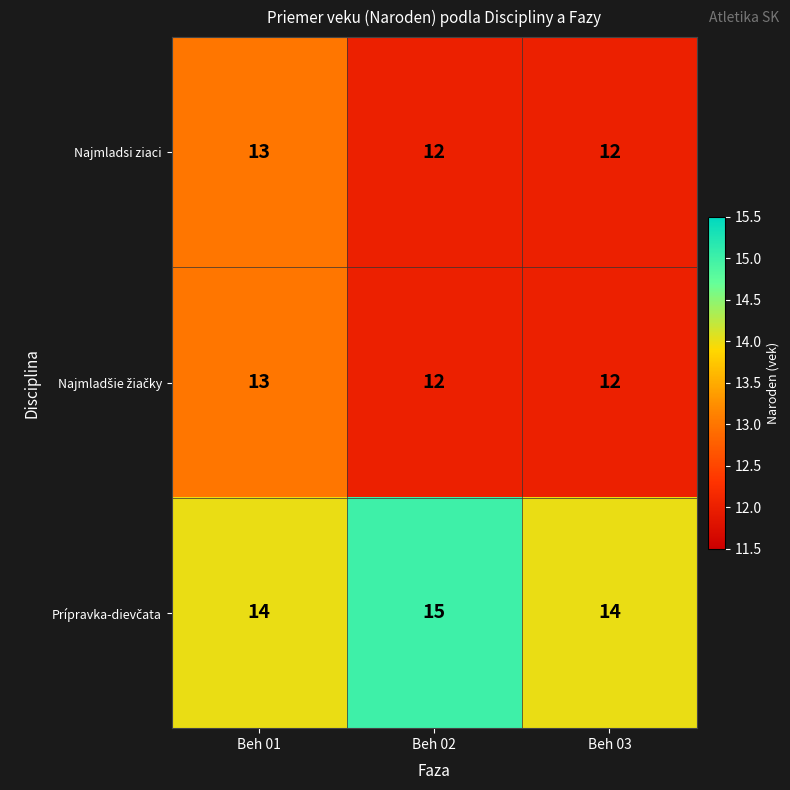

Count the Najmladsi ziaci values in the range 12 to 13.

3